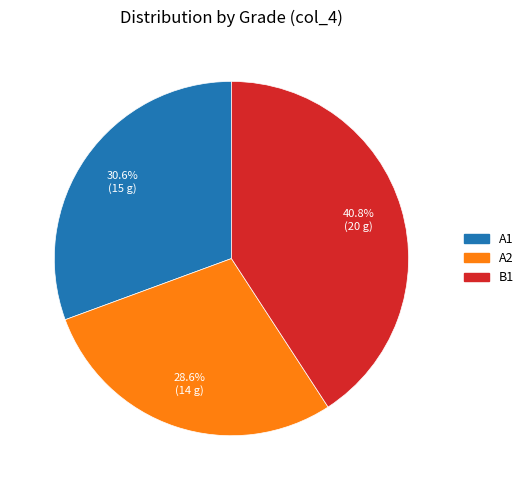

Which category has the smallest portion of the pie?

A2